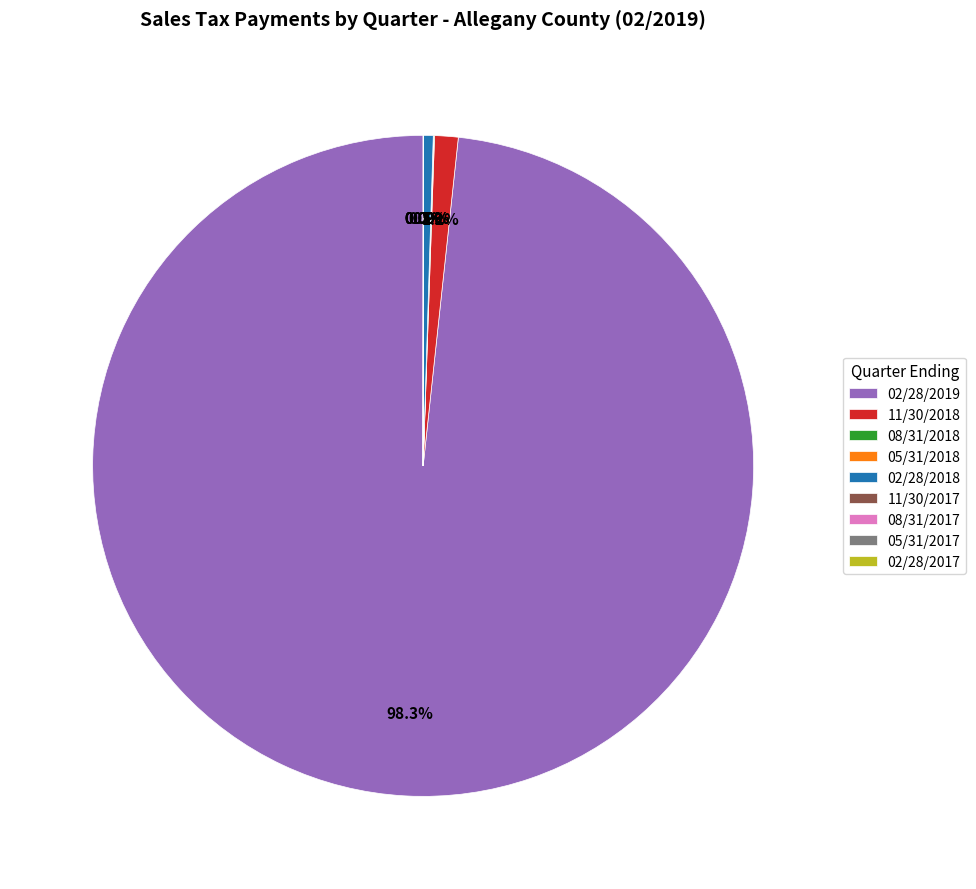

Which category has the biggest portion of the pie?

02/28/2019